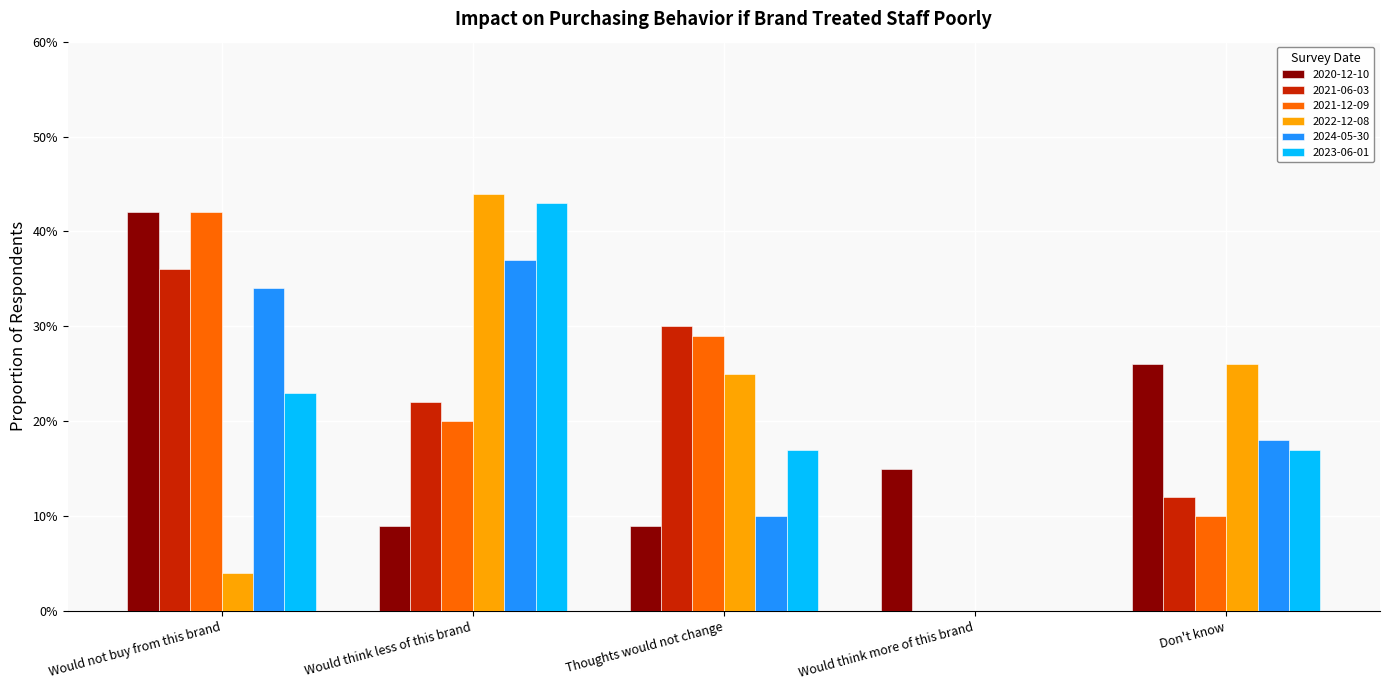

What are all the series names shown in the legend?

2020-12-10, 2021-06-03, 2021-12-09, 2022-12-08, 2024-05-30, 2023-06-01